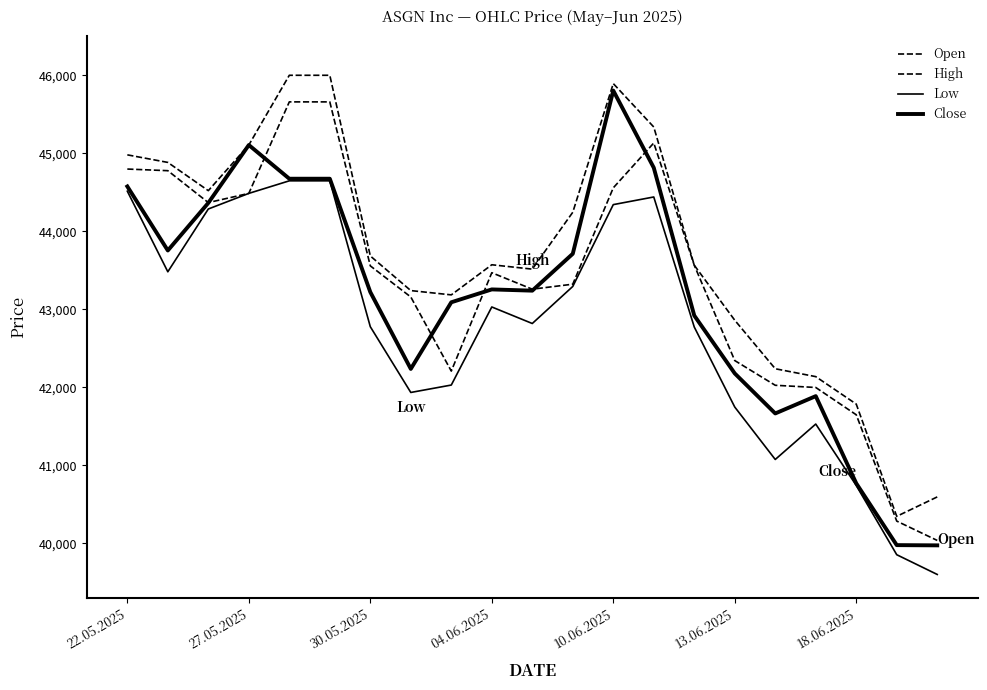

How many lines are shown in the chart?

4